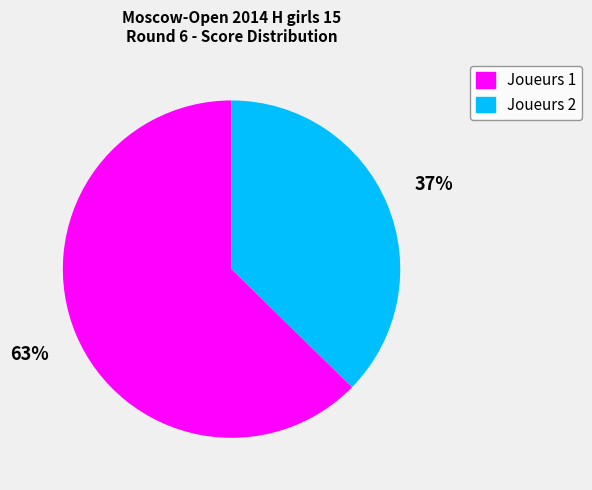

Count the number of slices in the pie.

2